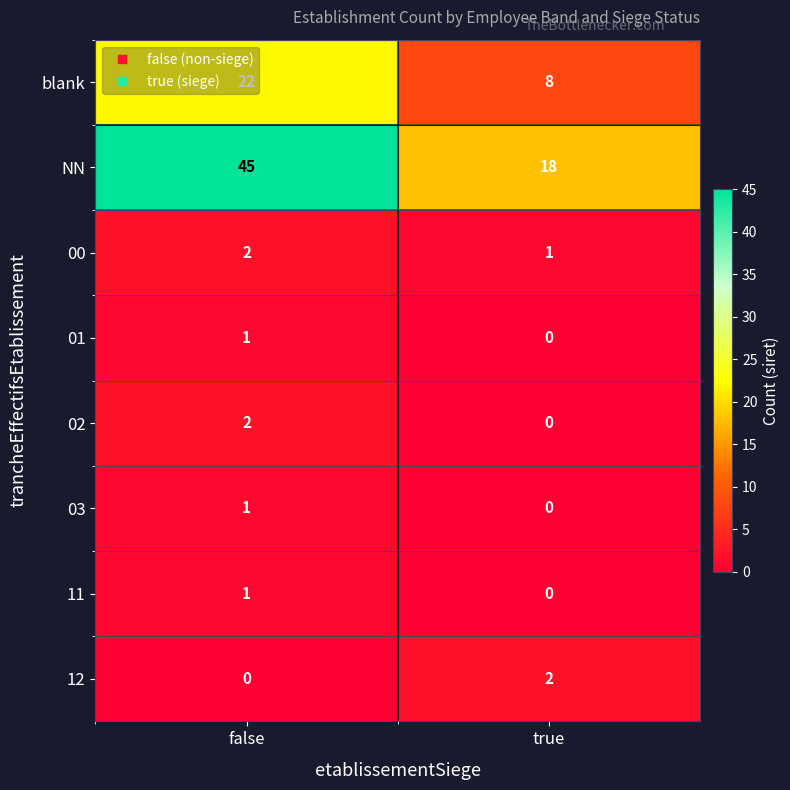

List the labels in order of 02 value, smallest first.

true, false